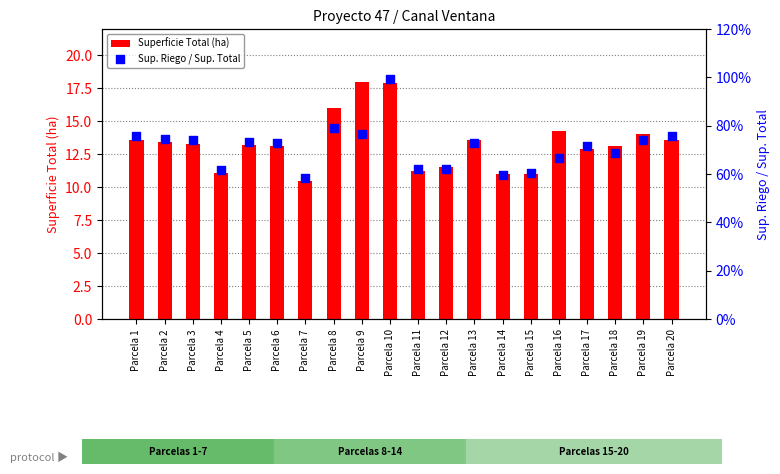

Which series contains the highest Y value?

Superficie Total (ha)